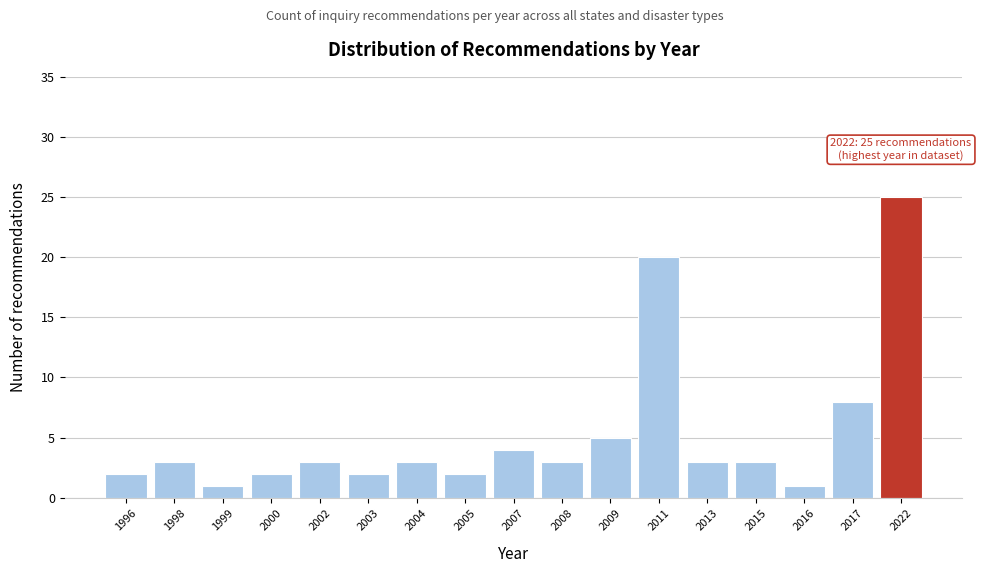

Reading right to left, what are all the values shown in this chart?

2022=25	2017=8	2016=1	2015=3	2013=3	2011=20	2009=5	2008=3	2007=4	2005=2	2004=3	2003=2	2002=3	2000=2	1999=1	1998=3	1996=2